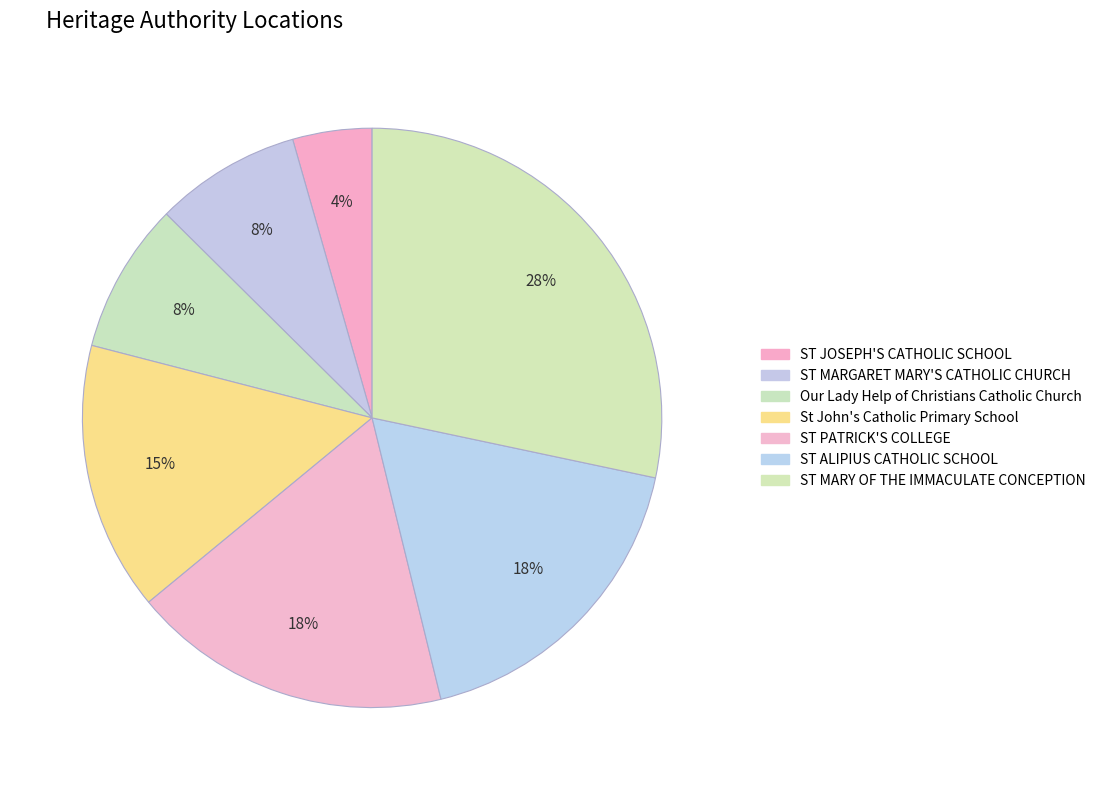

Count the number of slices in the pie.

7